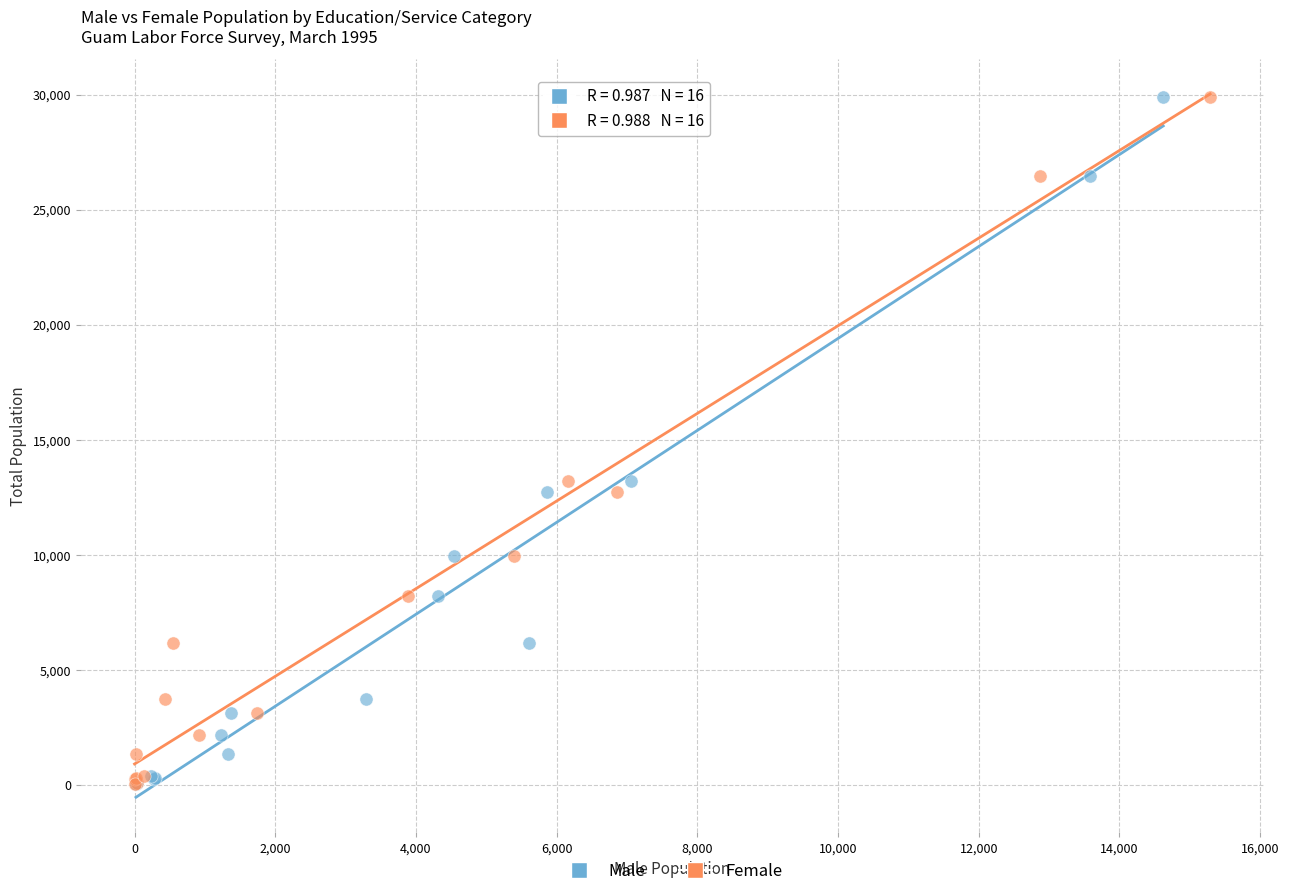

What are all the series names shown in the legend?

Male, Female